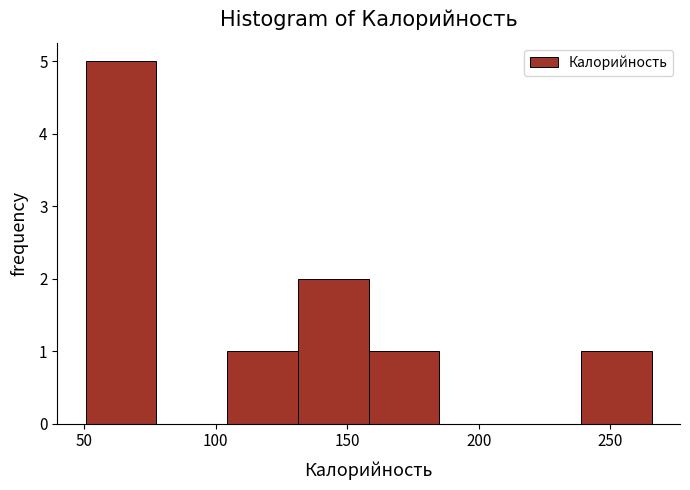

Reading left to right, transcribe this chart: for each bar, give the range it covers on the x-axis and its height. Neither the bar edges nor the heights are printed on the chart, so give them approximately, as read against the axes.

50 to 75: 5
75 to 105: 0
105 to 130: 1
130 to 160: 2
160 to 185: 1
185 to 210: 0
210 to 240: 0
240 to 265: 1